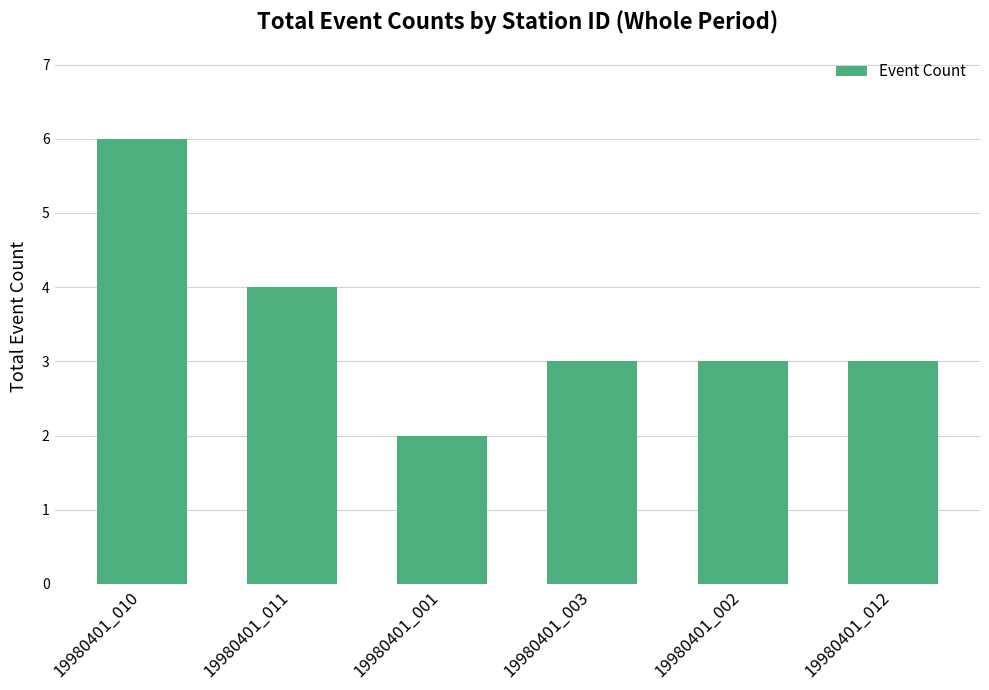

What is the label of the 6th bar from the left?

19980401_012